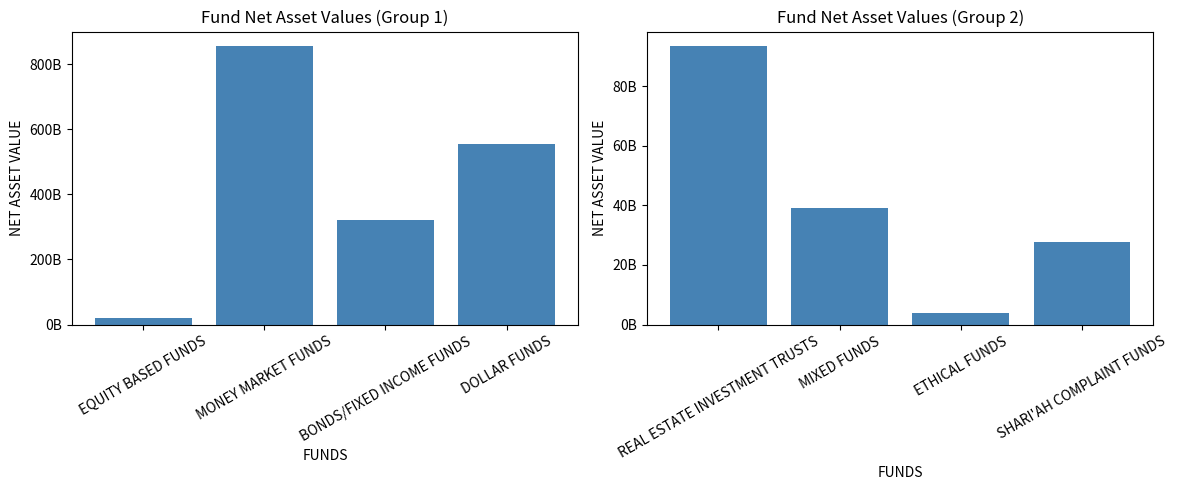

What is the maximum value for NET ASSET VALUE (Group 1)?

857163632618.5